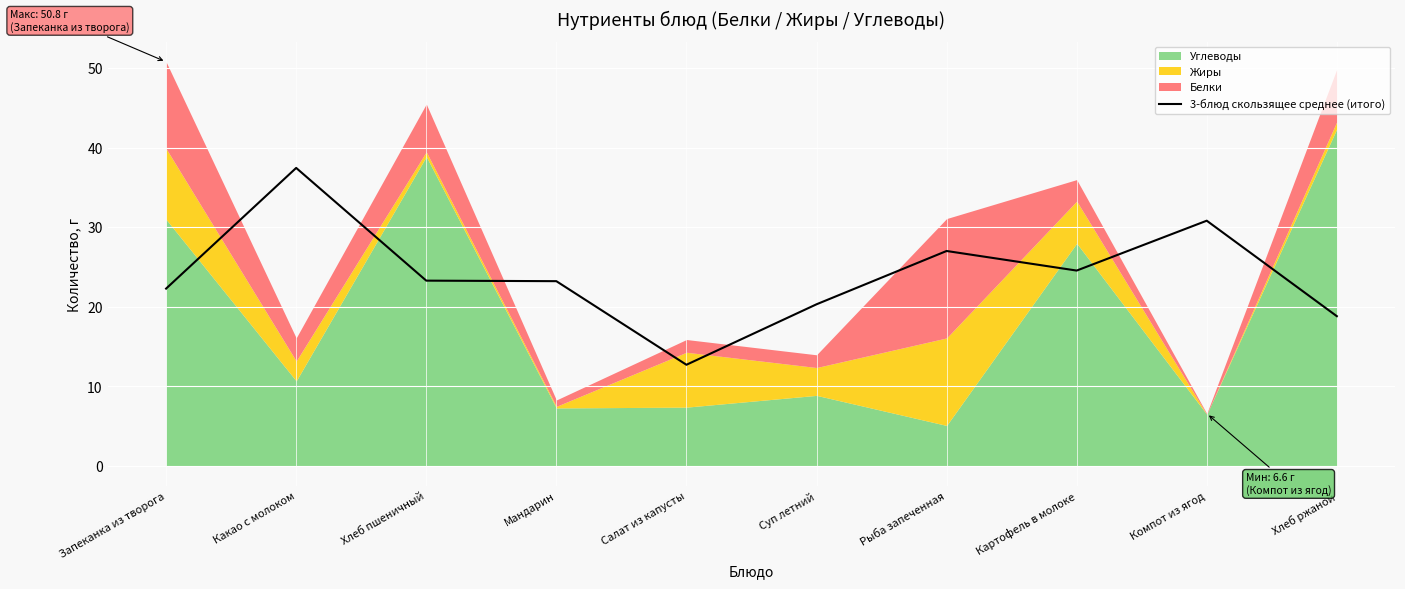

Which category has the highest value in the 3-блюд скользящее среднее (итого) series?

Какао с молоком